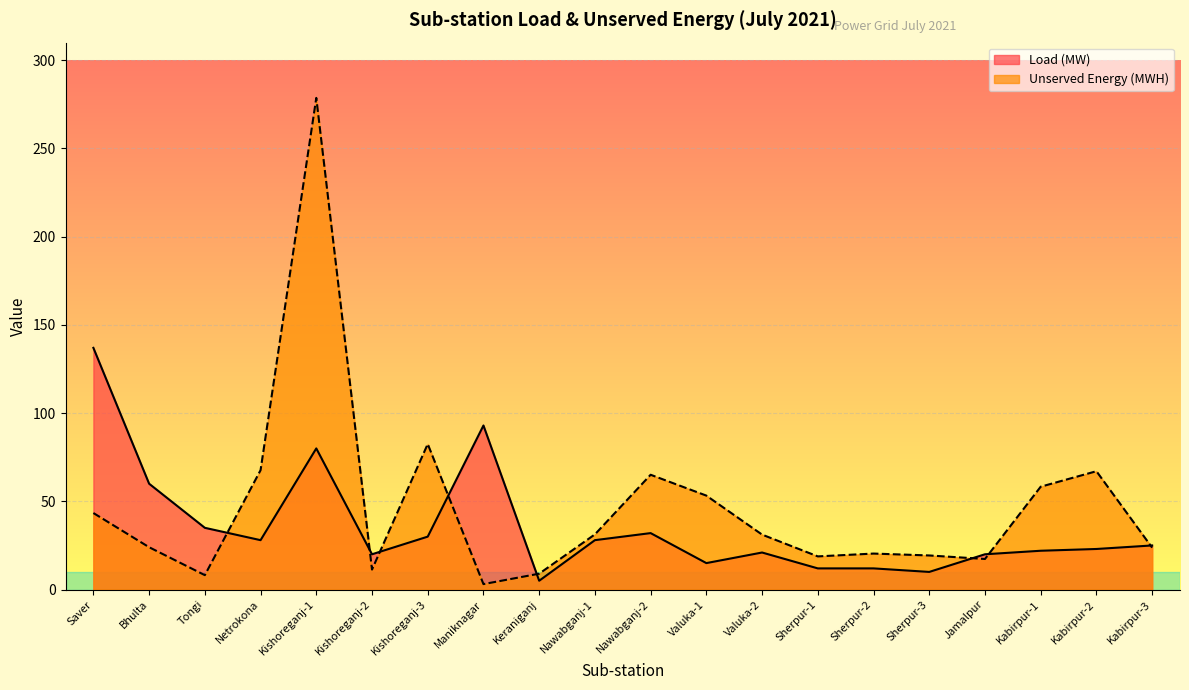

The Unserved Energy (MWH) series shows 278.7 at Kishoreganj-1. True or false?

True